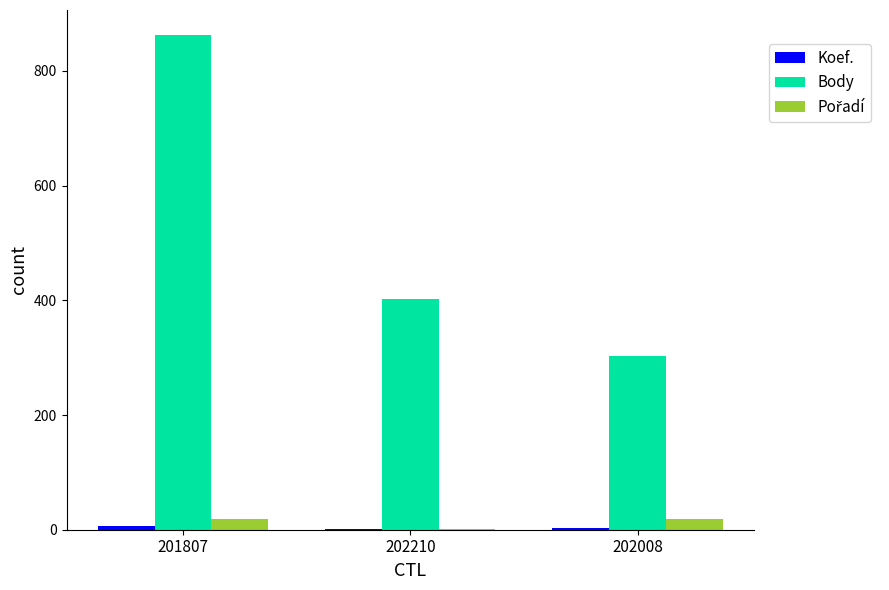

Which series has the largest total across all categories?

Body